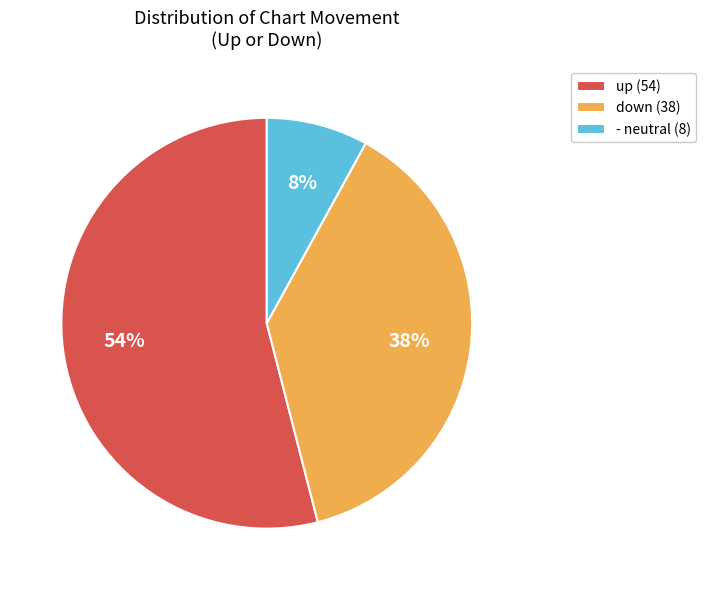

Is it true that up is 40% of the pie?

False